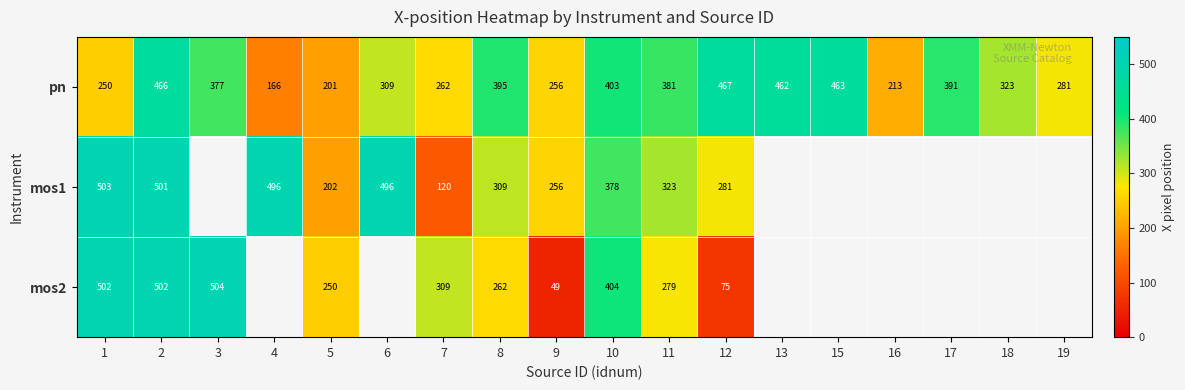

How many data points does each series have?

18